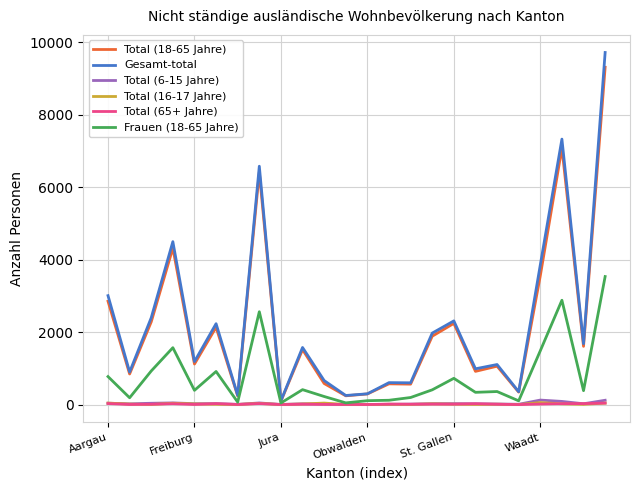

Which series has the largest range (max minus min)?

Gesamt-total